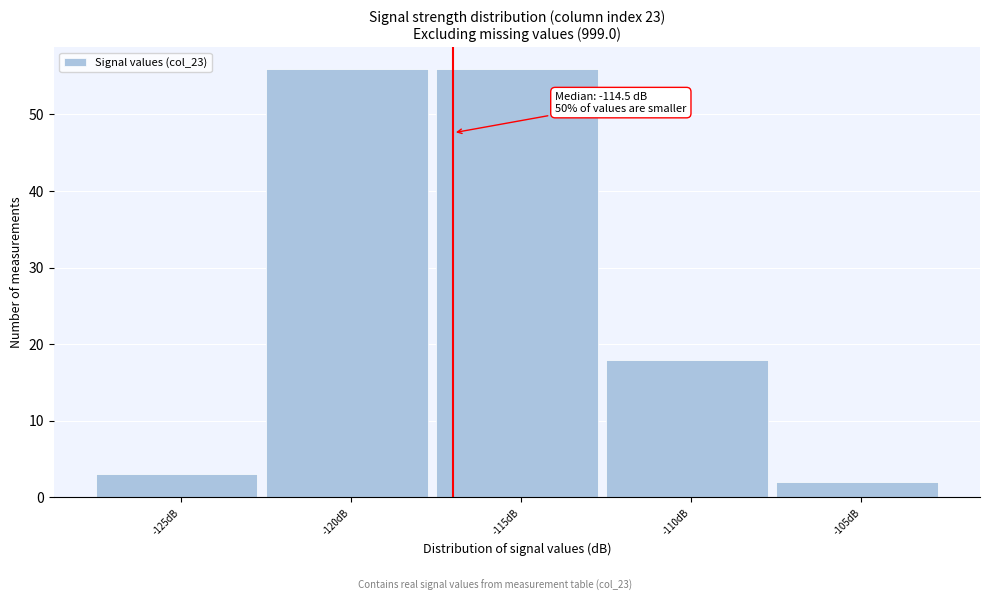

Reading right to left, list all the values displayed in this chart.

-105dB=2	-110dB=18	-115dB=56	-120dB=56	-125dB=3